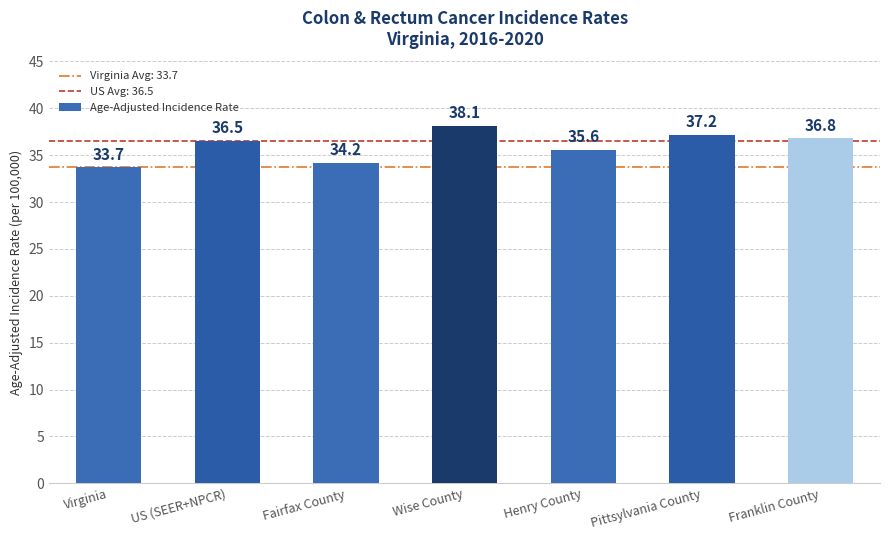

Rank the categories by value from lowest to highest.

Virginia, Fairfax County, Henry County, US (SEER+NPCR), Franklin County, Pittsylvania County, Wise County